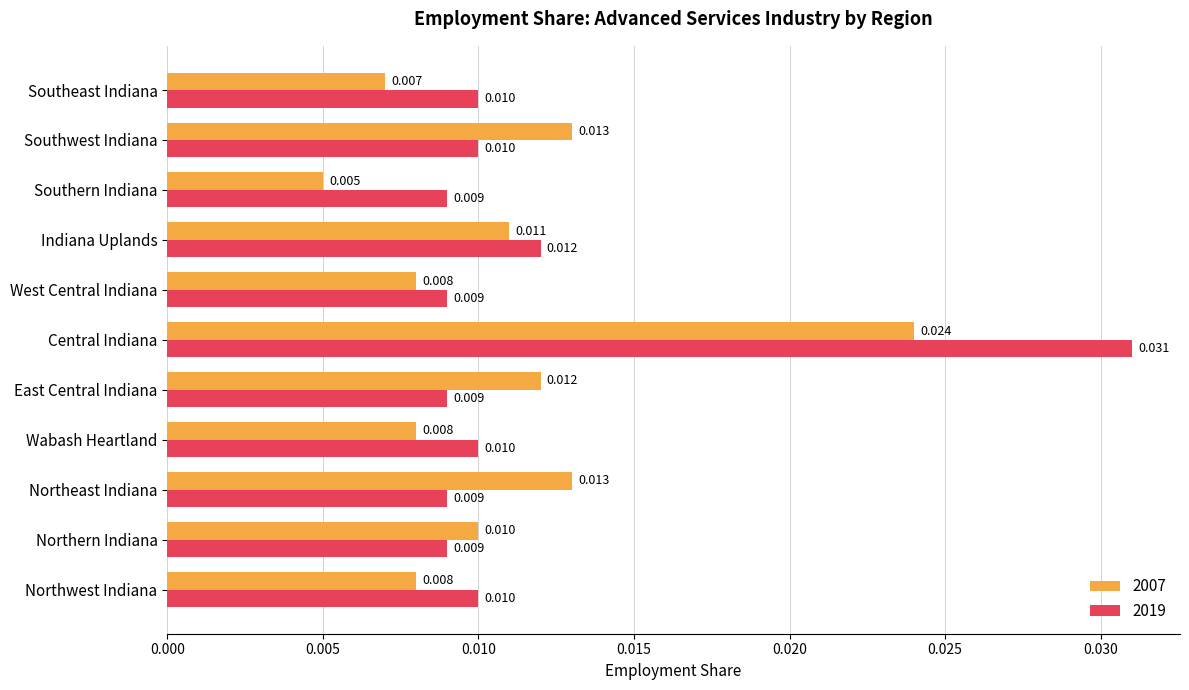

At which label is 2007 closest to 0?

Southern Indiana